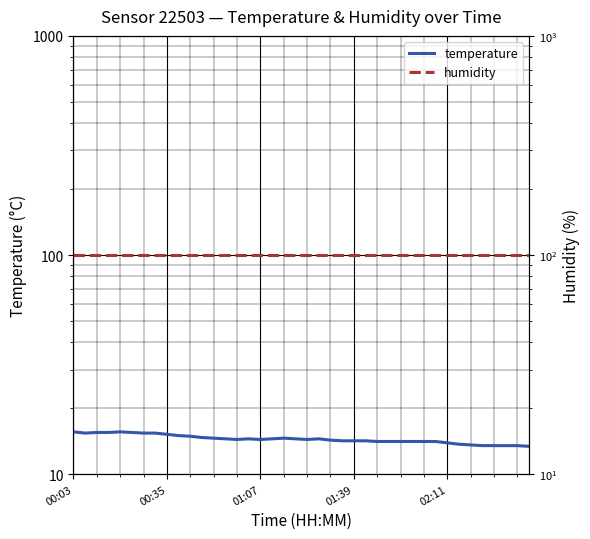

What are all the series names shown in the legend?

temperature, humidity